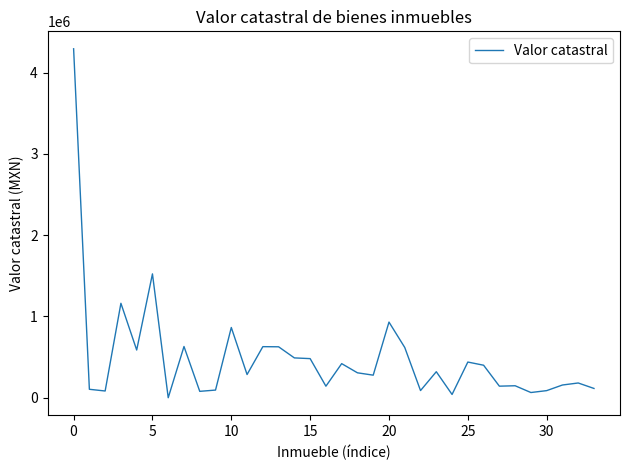

What is the greatest value displayed?

4292651.0